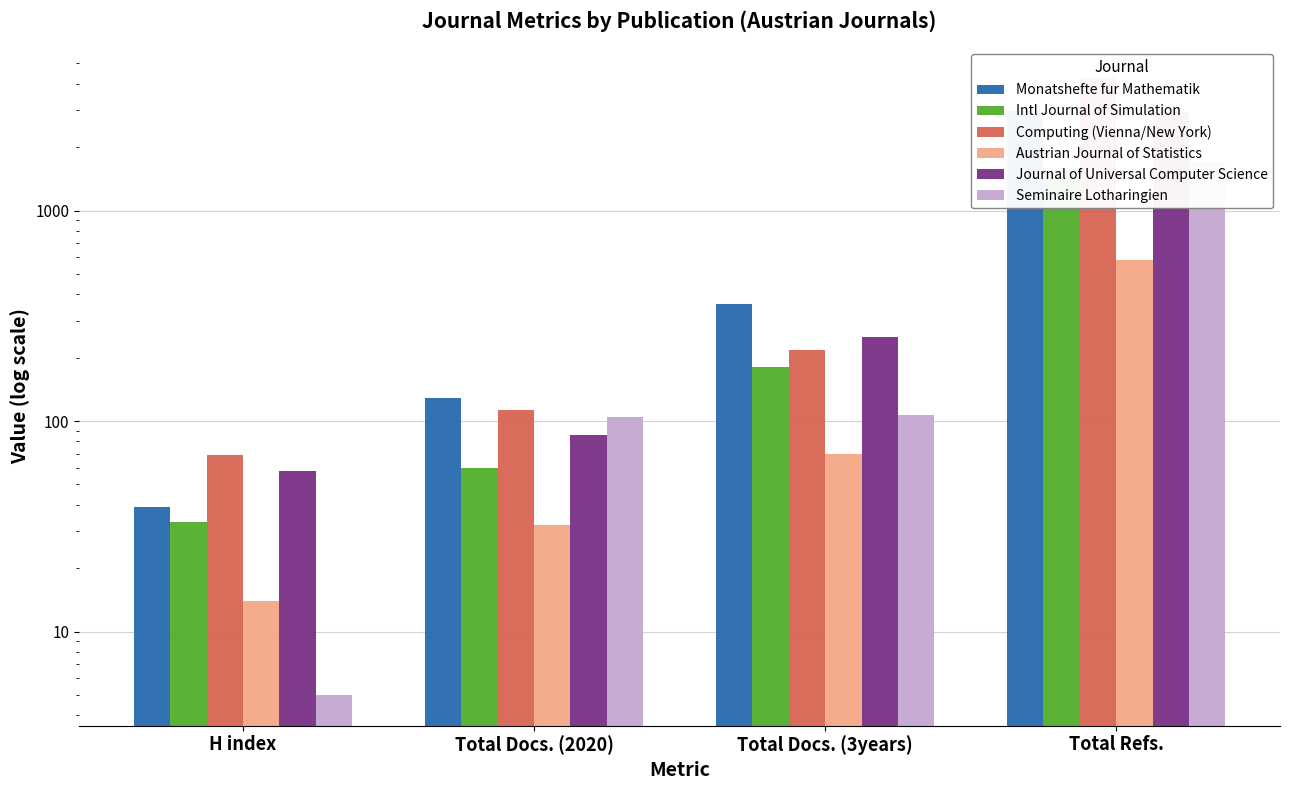

How many values in the Seminaire Lotharingien series exceed 107?

1